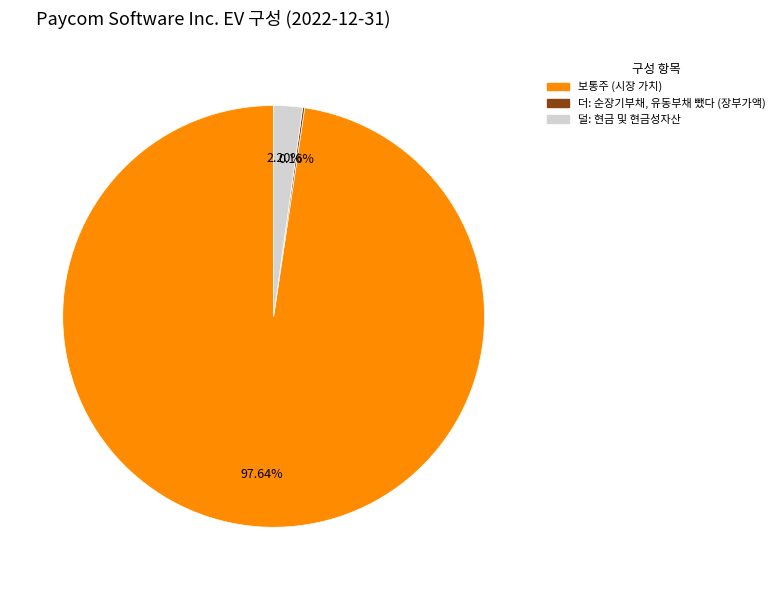

Is there a majority slice in this chart?

Yes